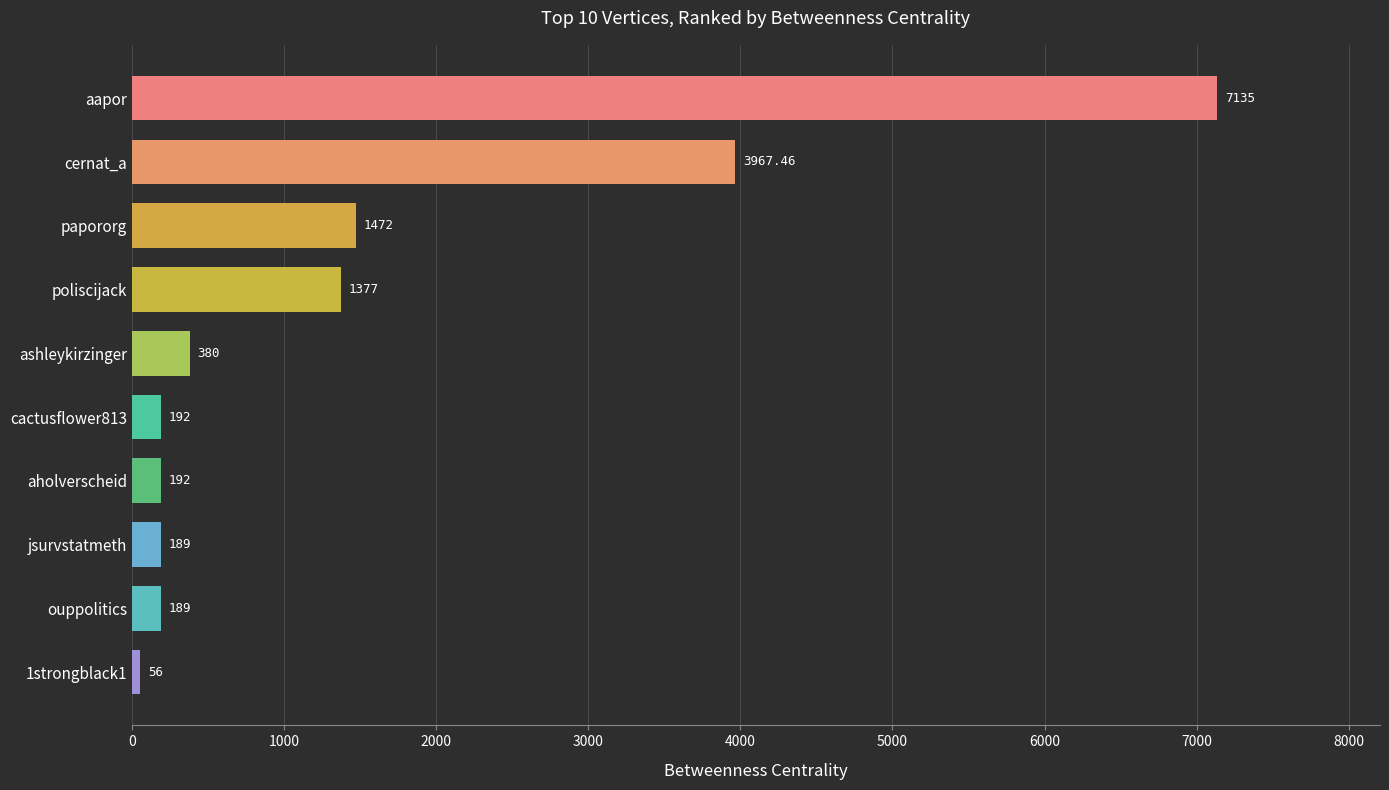

Are the bars horizontal?

Yes